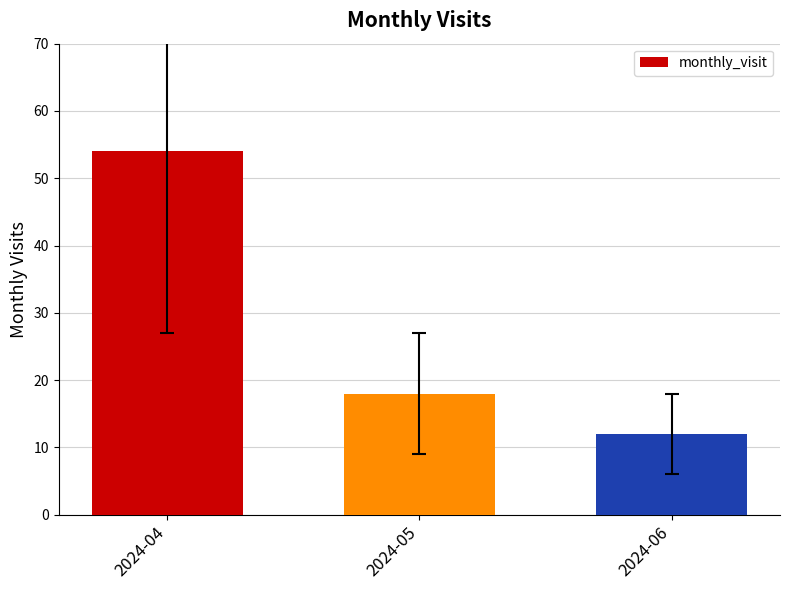

Are the bars grouped side by side (vs. stacked)?

No